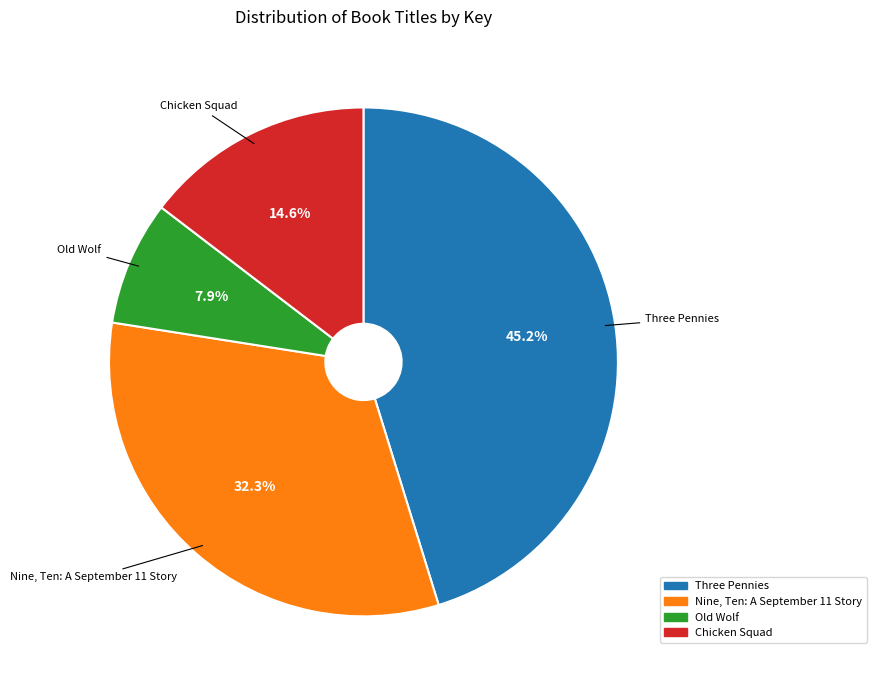

What portion of the pie excludes Three Pennies?

54.8%